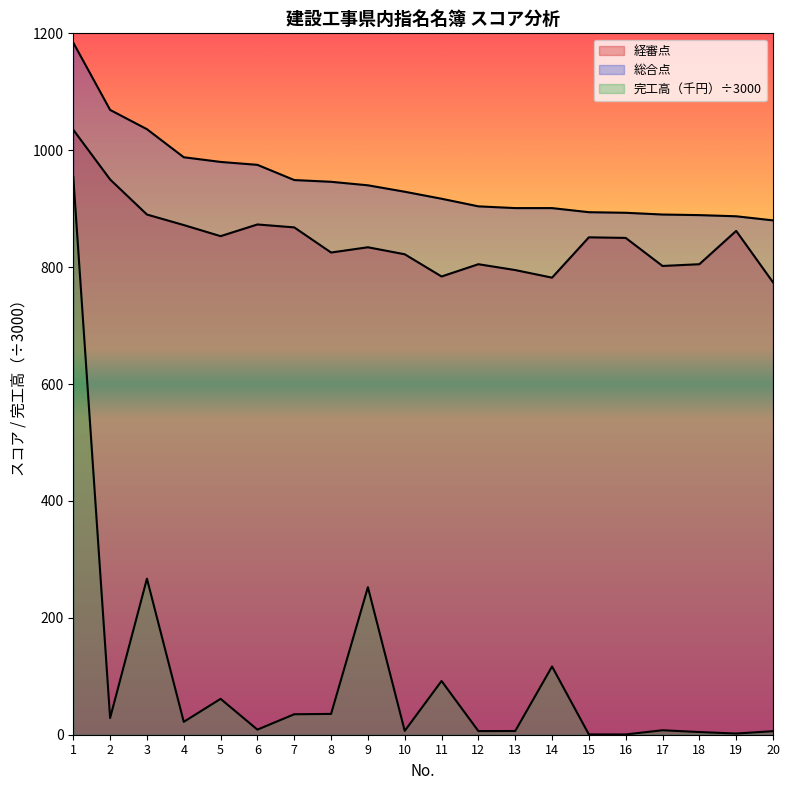

At which category does the chart reach its minimum across all series?

16